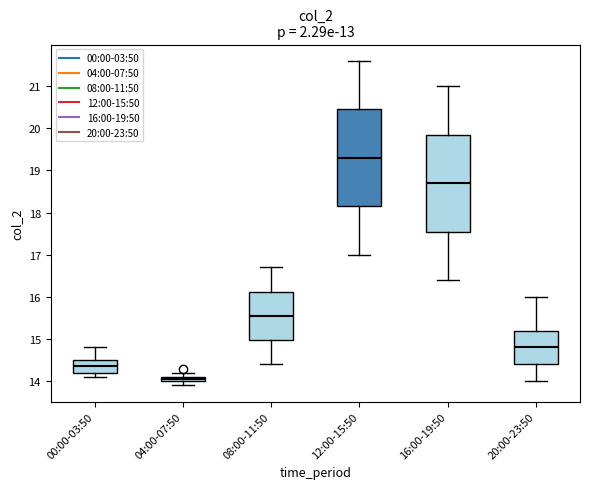

Which box's median line is the lowest?

04:00-07:50